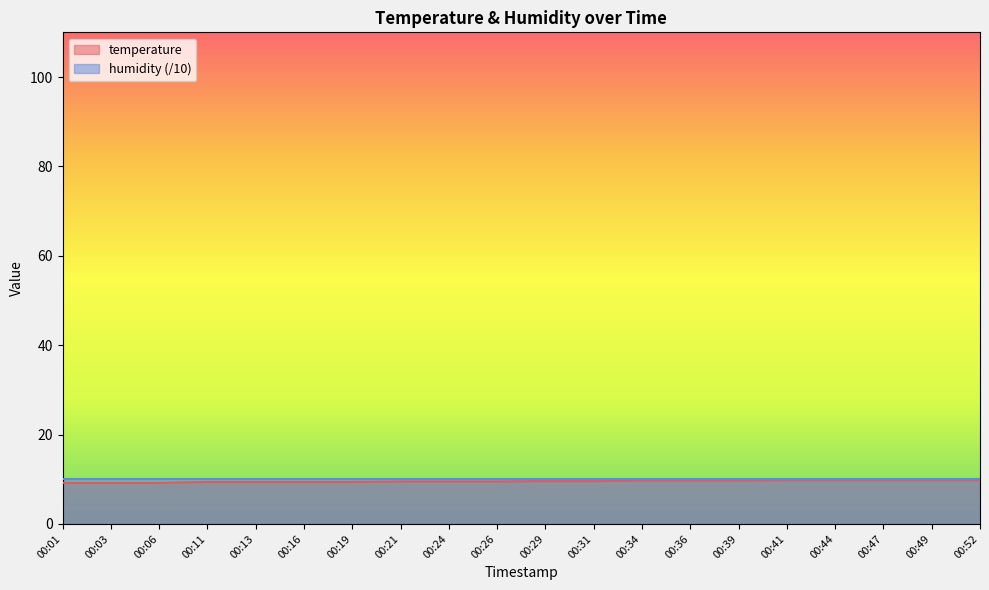

True or false: the data shows 9.5 at 00:26.

True